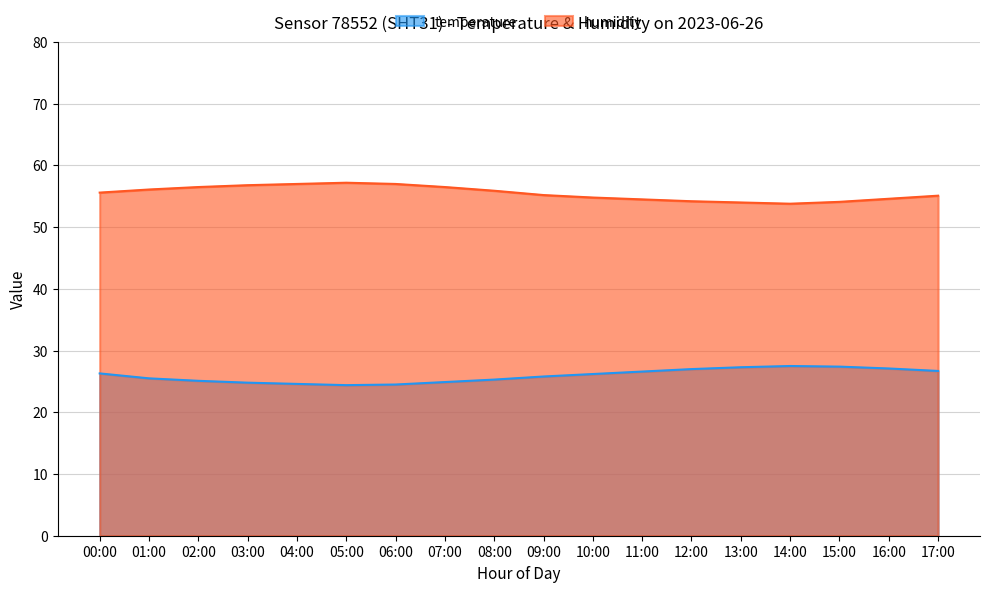

Where is the first local maximum for temperature?

14:00